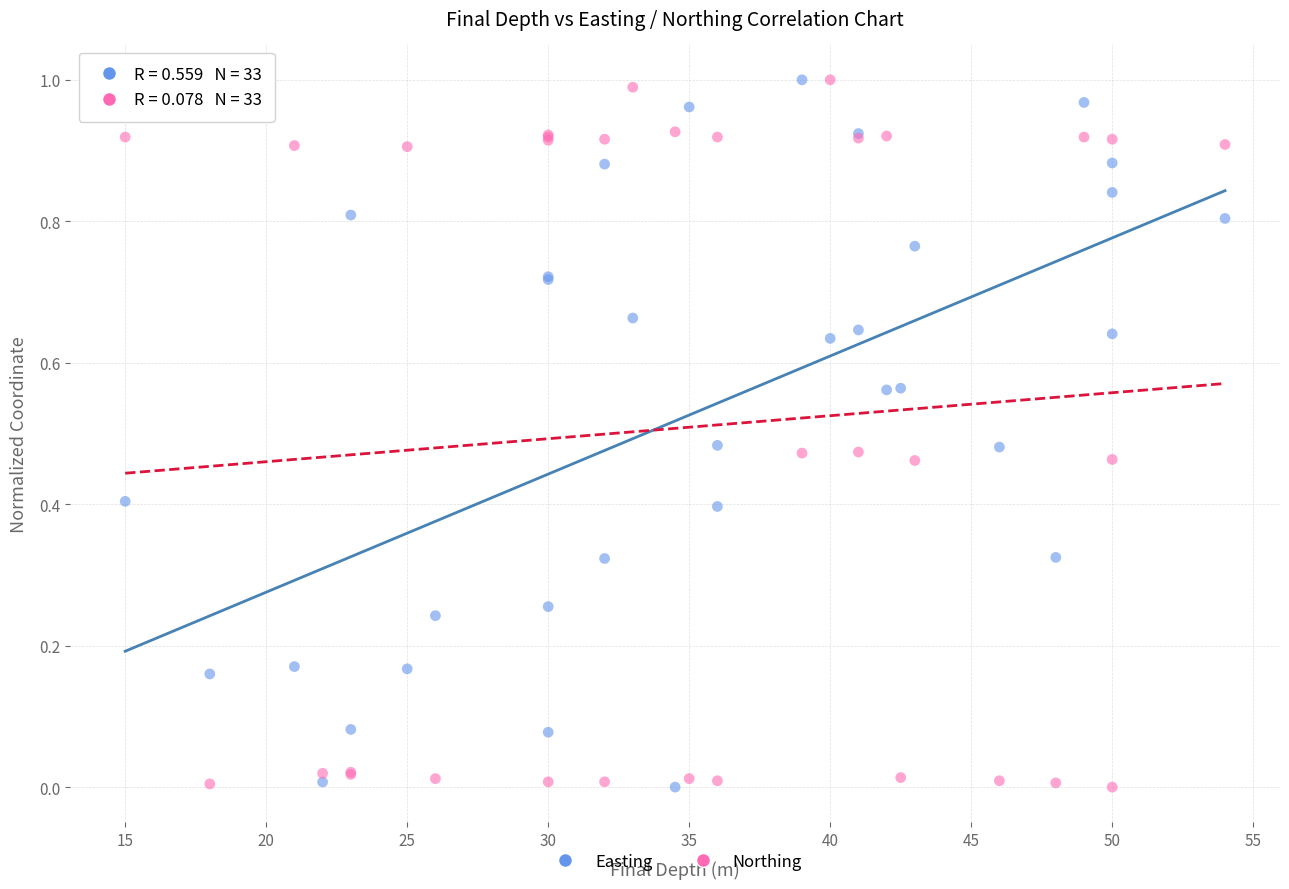

What is the X range (max minus min) for the scatter plot?

39.0